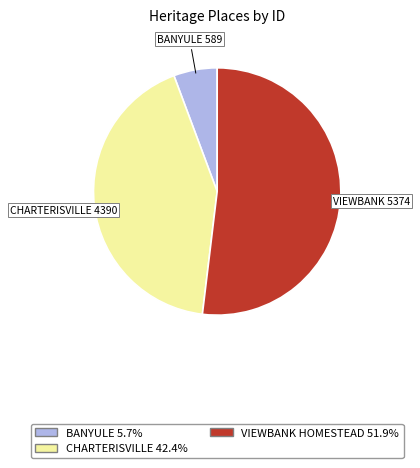

Count the number of slices in the pie.

3